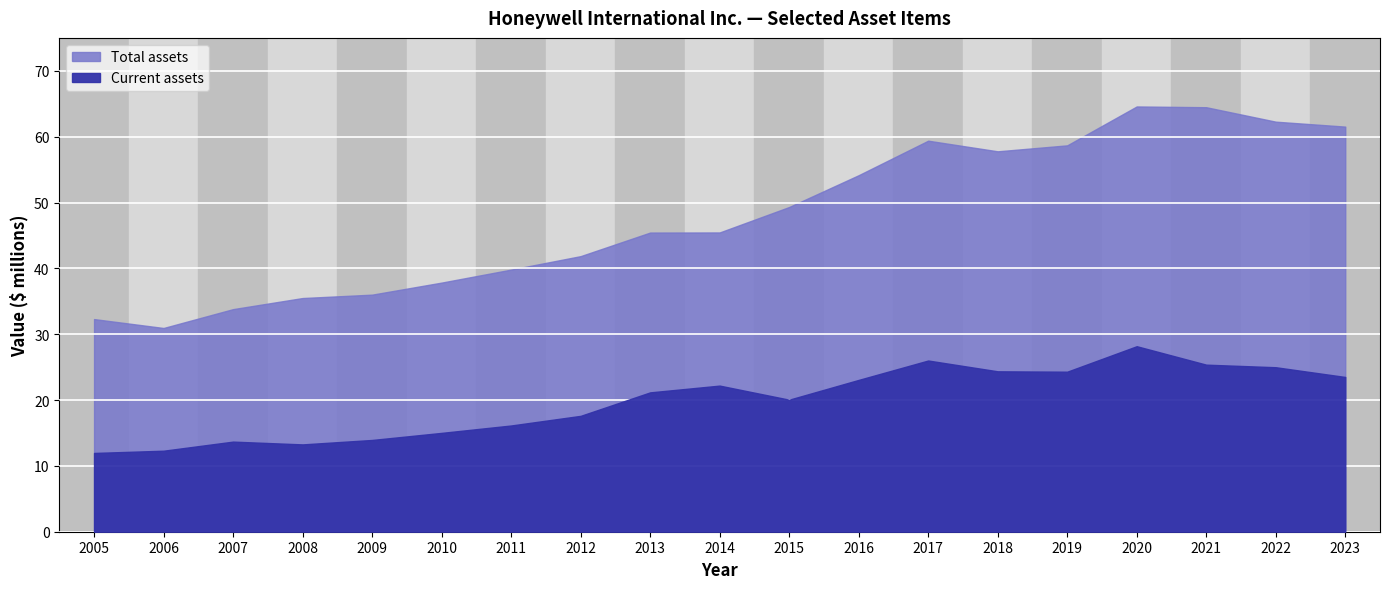

Reading left to right, transcribe all the data shown in this chart.

Current assets: 2005=11962	2006=12304	2007=13685	2008=13263	2009=13936	2010=15011	2011=16134	2012=17598	2013=21164	2014=22191	2015=20053	2016=23058	2017=26002	2018=24362	2019=24303	2020=28175	2021=25372	2022=24982	2023=23502
Total assets: 2005=32294	2006=30941	2007=33805	2008=35490	2009=36004	2010=37834	2011=39808	2012=41853	2013=45435	2014=45451	2015=49316	2016=54146	2017=59387	2018=57773	2019=58679	2020=64586	2021=64470	2022=62275	2023=61525